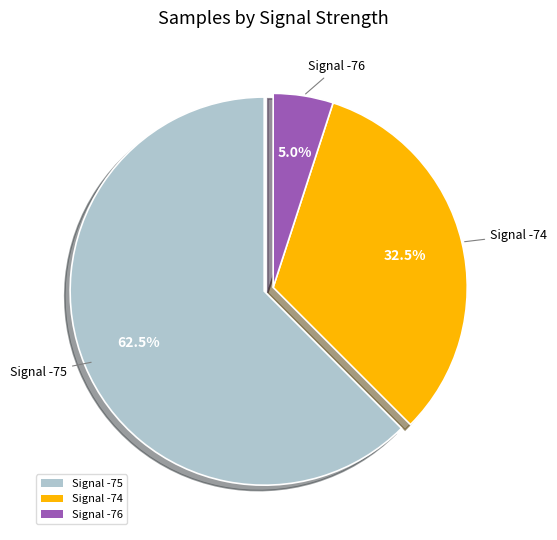

Which category has the smallest portion of the pie?

Signal -76